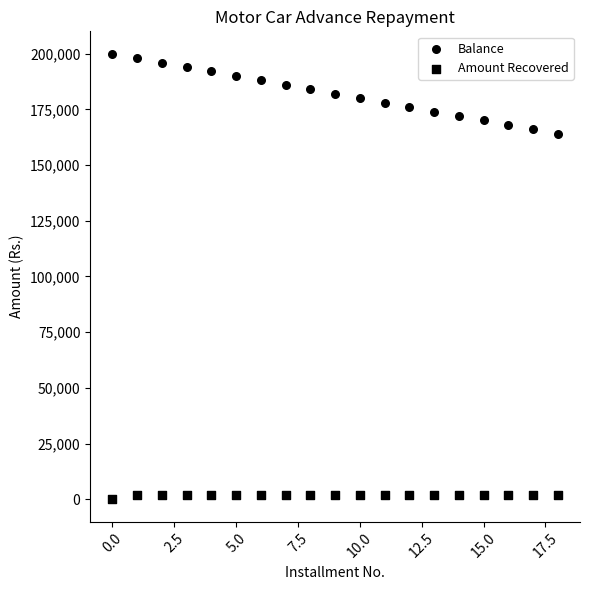

Count the number of points in this scatter plot.

38